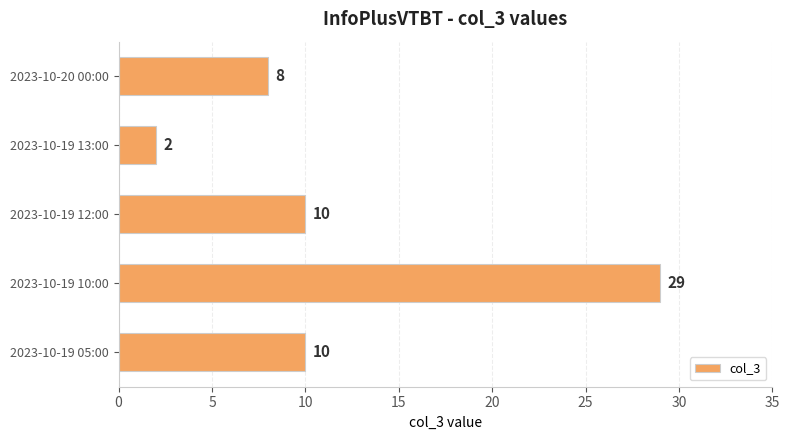

Does the chart contain any negative values?

No